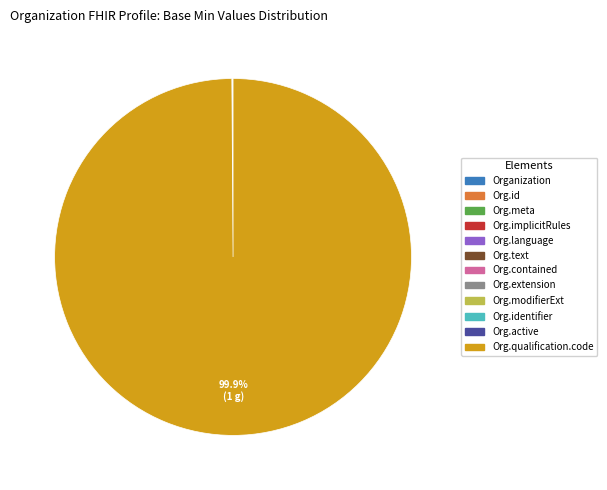

To the nearest percent, what is the difference between the largest and smallest slice percentages?

100%